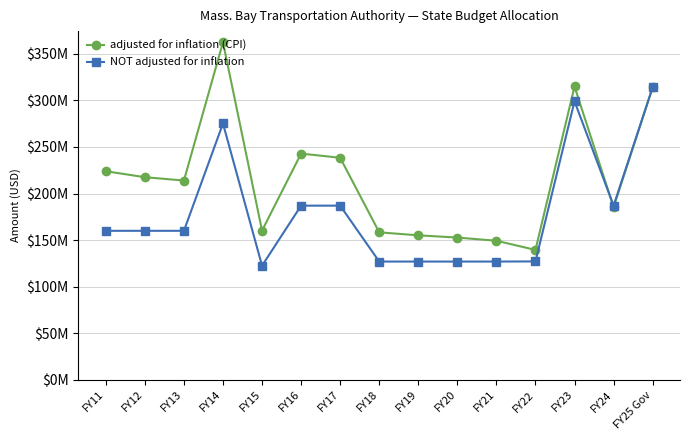

Reading left to right, extract all data points from this chart.

adjusted for inflation (CPI): FY11=223938319	FY12=217549262	FY13=213943447	FY14=362344812	FY15=160213760	FY16=242852619	FY17=238417078	FY18=158369484	FY19=155152931	FY20=152738928	FY21=149320982	FY22=139498333	FY23=314911820	FY24=185361347	FY25 Gov=314000000
NOT adjusted for inflation: FY11=160000000	FY12=160000000	FY13=160000000	FY14=275200000	FY15=122552622	FY16=187000000	FY17=187000000	FY18=127000000	FY19=127000000	FY20=127000000	FY21=127000000	FY22=127145000	FY23=299007684	FY24=187000000	FY25 Gov=314000000